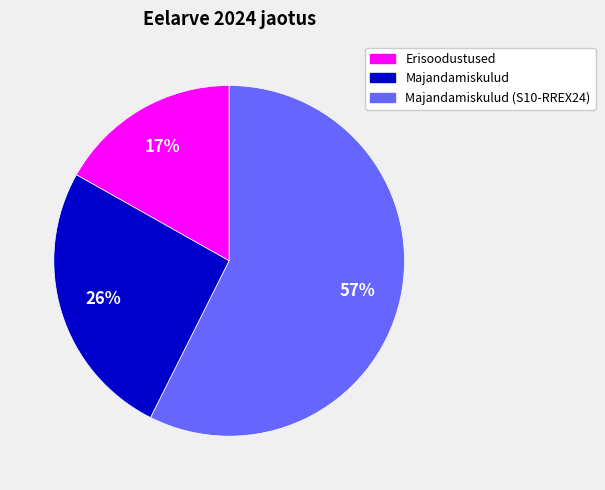

To the nearest percent, what is the average slice percentage?

33%